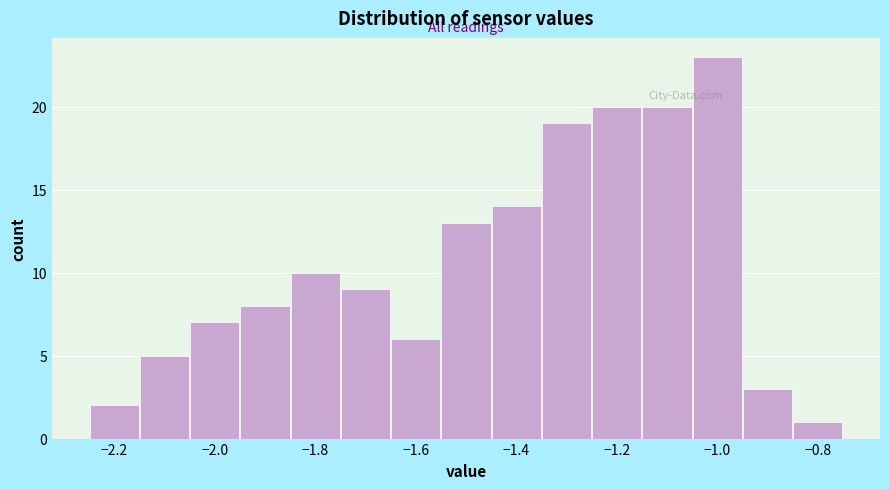

Reading left to right, transcribe this chart: for each bar, give the range it covers on the x-axis and its height. Neither the bar edges nor the heights are printed on the chart, so give them approximately, as read against the axes.

-2.25 to -2.15: 2
-2.15 to -2.05: 5
-2.05 to -1.95: 7
-1.95 to -1.85: 8
-1.85 to -1.75: 10
-1.75 to -1.65: 9
-1.65 to -1.55: 6
-1.55 to -1.45: 13
-1.45 to -1.35: 14
-1.35 to -1.25: 19
-1.25 to -1.15: 20
-1.15 to -1.05: 20
-1.05 to -0.95: 23
-0.95 to -0.85: 3
-0.85 to -0.75: 1